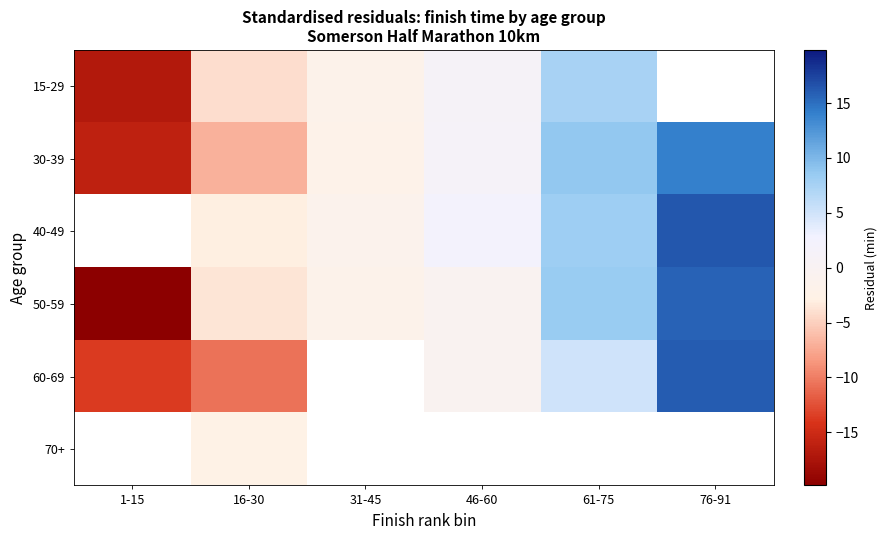

What is the difference between the maximum and minimum values in the 30-39 series?

30.1